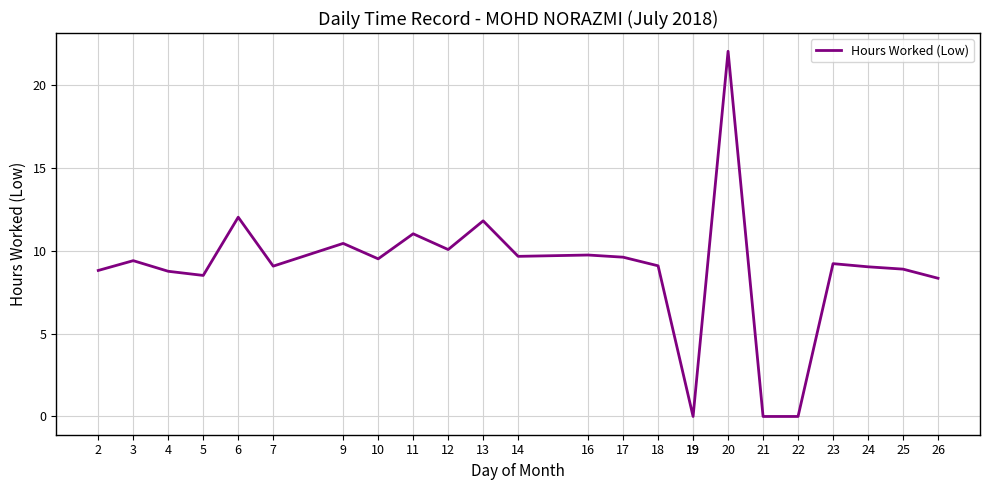

Which has a higher value, 4 or 21?

4